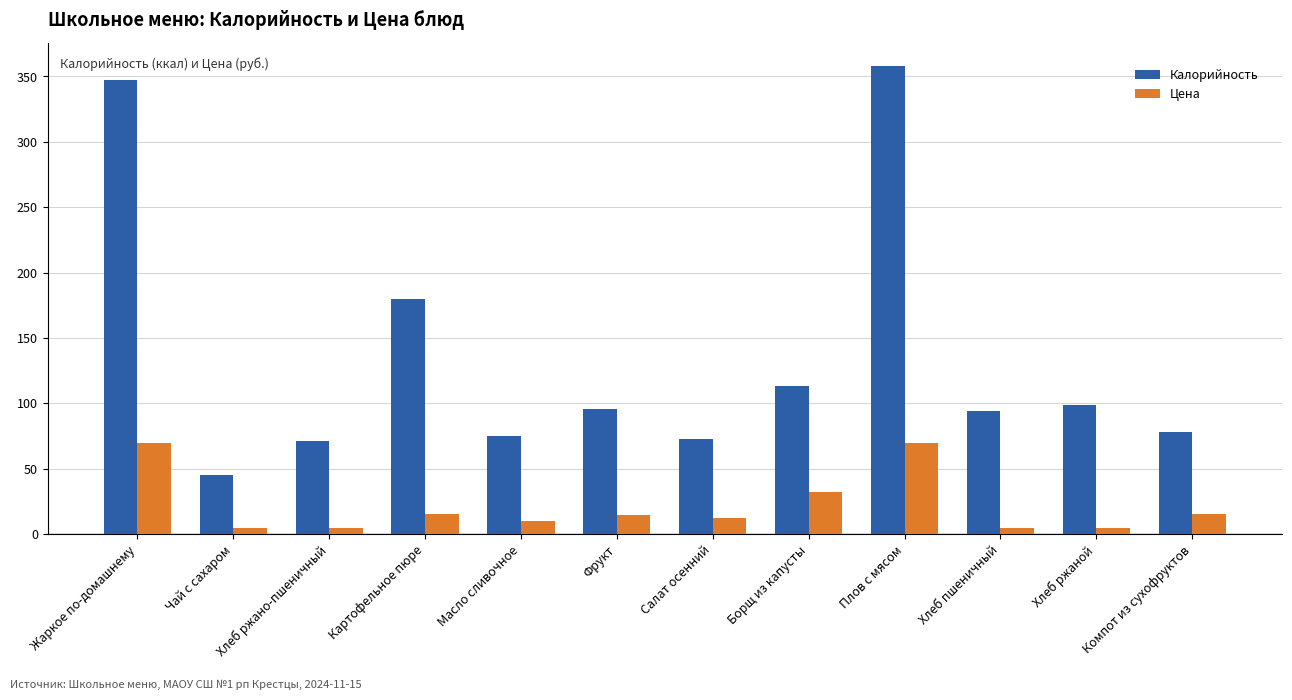

Which series has the widest spread of values?

Калорийность